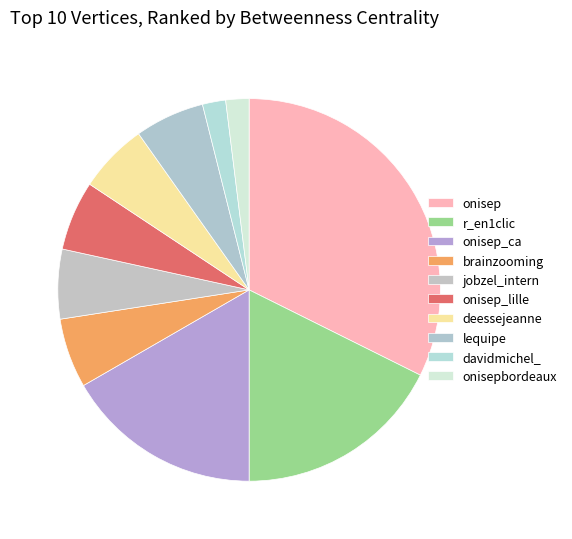

Which slice is the largest?

onisep